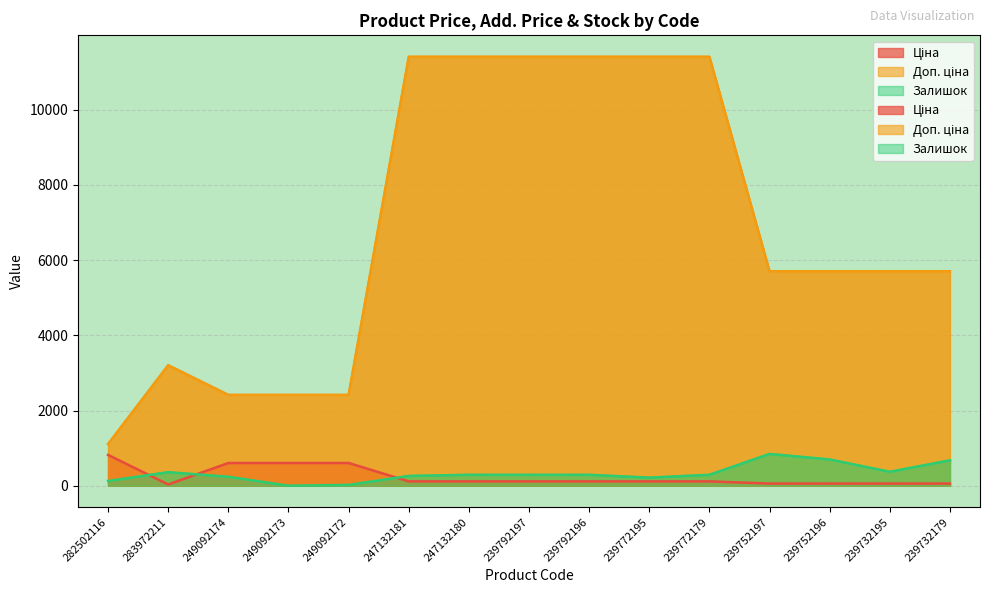

What is the highest value of the Доп. ціна series?

11410.0